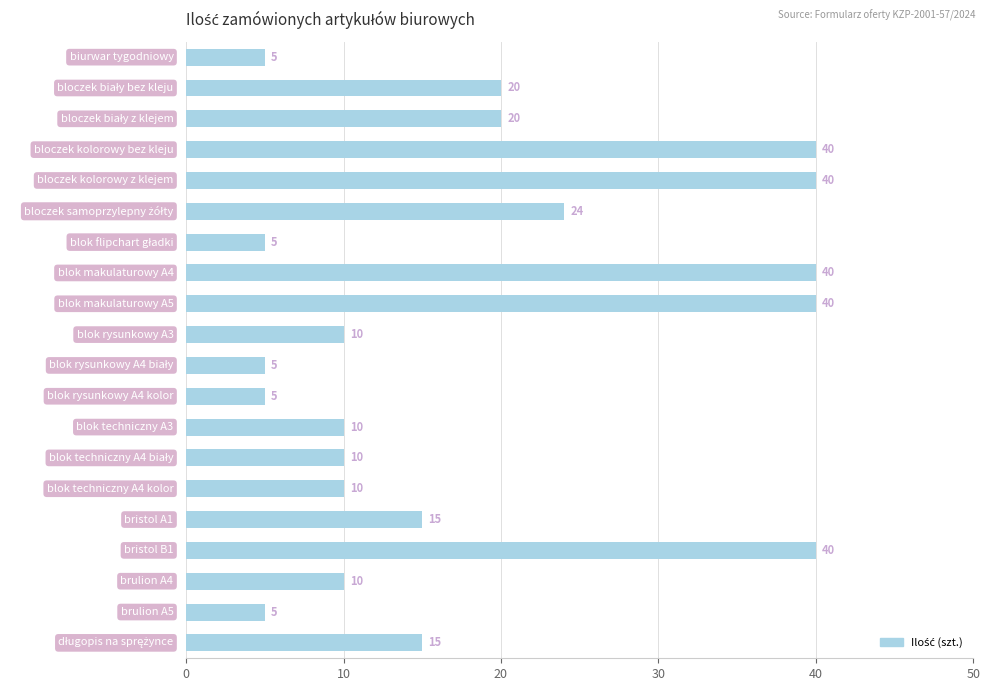

What is the minimum value shown in the chart?

5